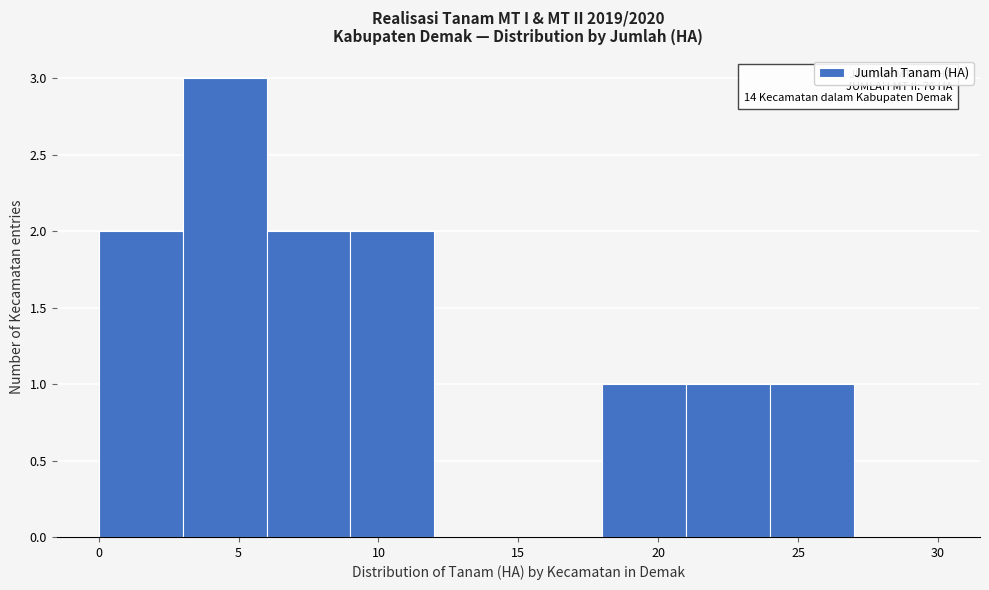

Which range on the x-axis has the tallest bar?

3 to 6